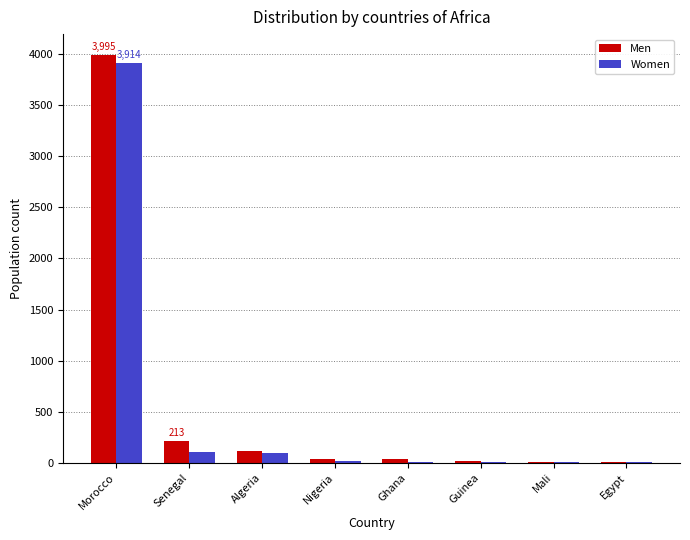

Where does the Women series first go above 18?

Morocco